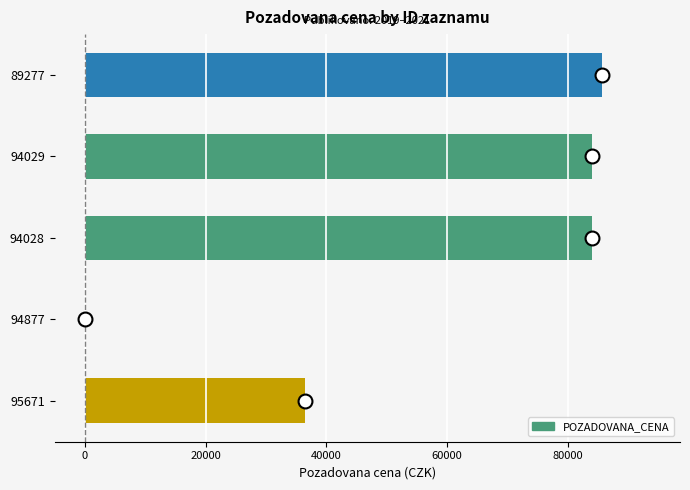

Reading bottom to top, list all the values displayed in this chart.

95671=36500	94877=0	94028=84000	94029=84000	89277=85710